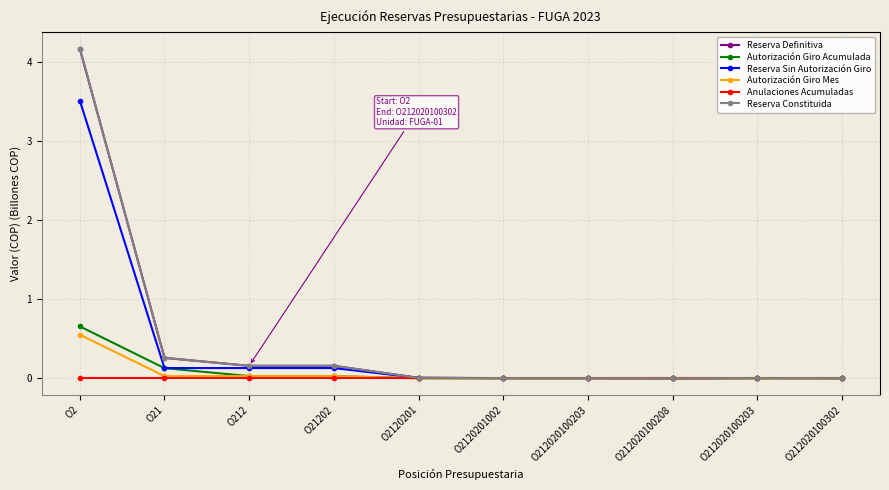

What is the label of the 10th point from the right?

O2